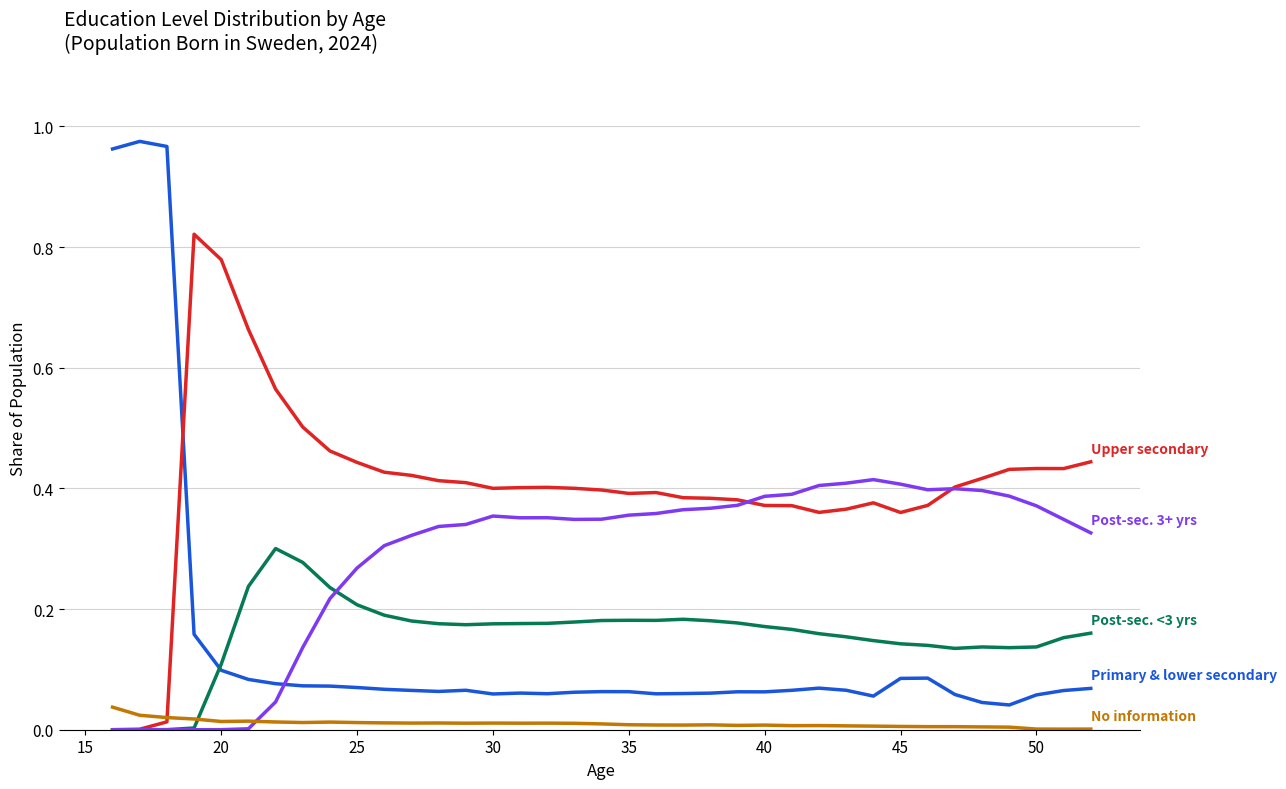

How many lines are shown in the chart?

5